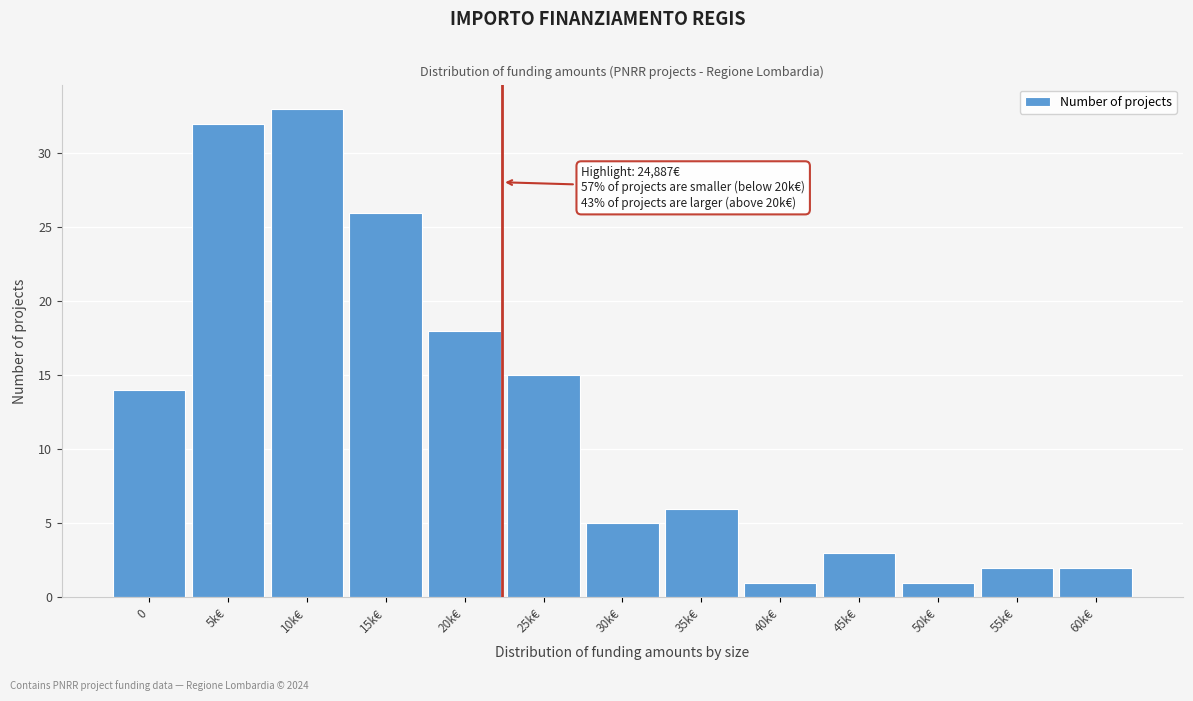

Reading left to right, list all the values displayed in this chart.

0=14	5k€=32	10k€=33	15k€=26	20k€=18	25k€=15	30k€=5	35k€=6	40k€=1	45k€=3	50k€=1	55k€=2	60k€=2